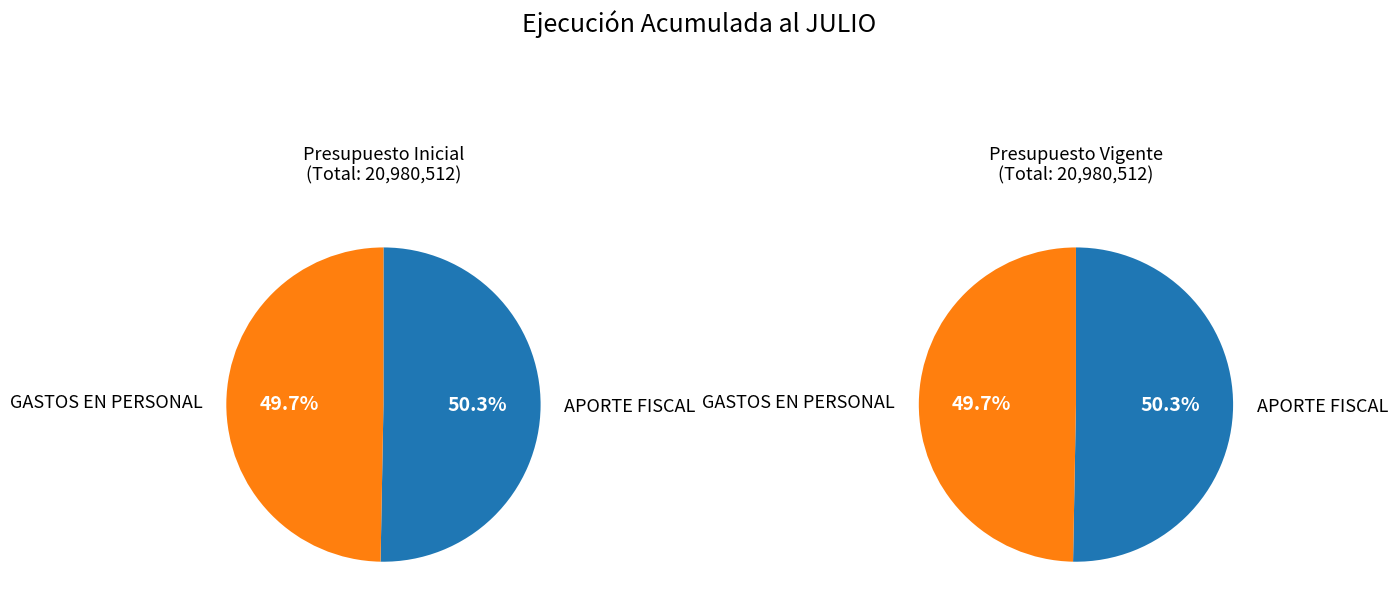

Which slice is the smallest?

GASTOS EN PERSONAL